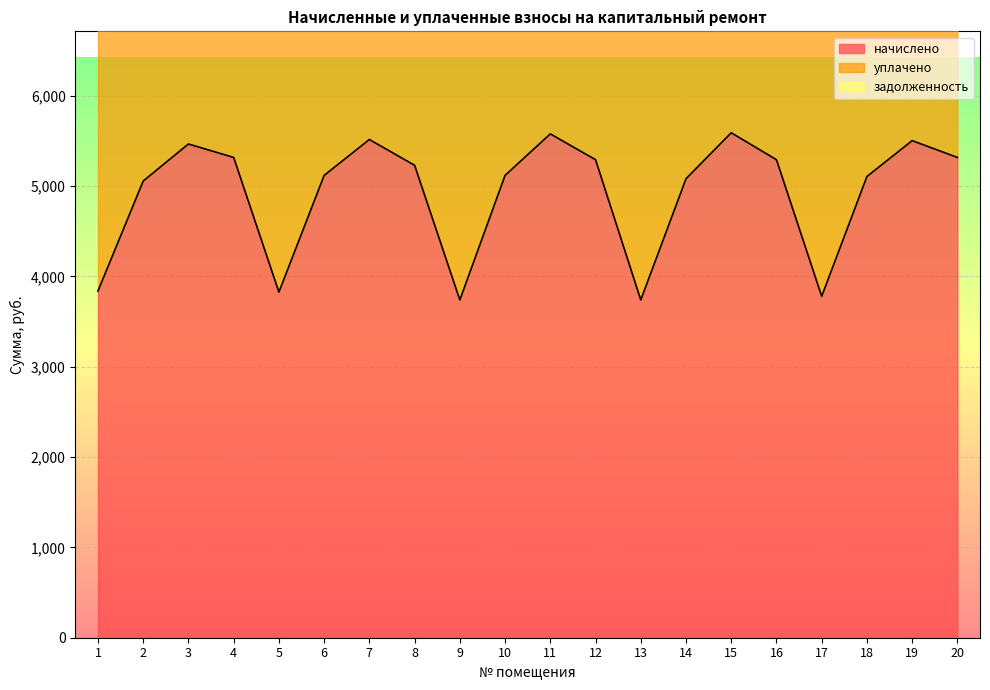

Which series has the largest range (max minus min)?

уплачено